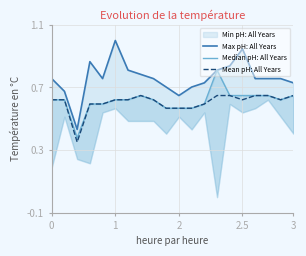

In Mean pH: All Years, how many points are higher than both neighbors (excluding endpoints)?

1